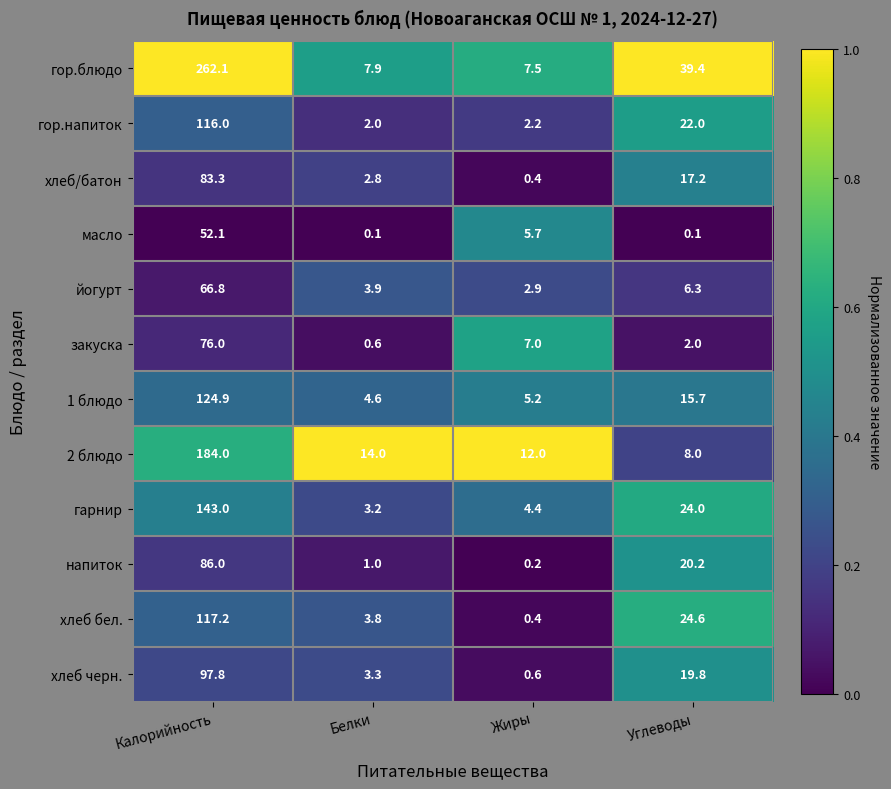

Where is 2 блюдо nearest to the value 96?

Белки